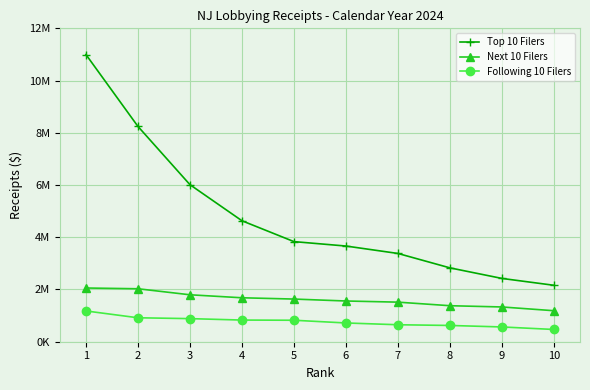

Is this an area chart (filled region under the line)?

No